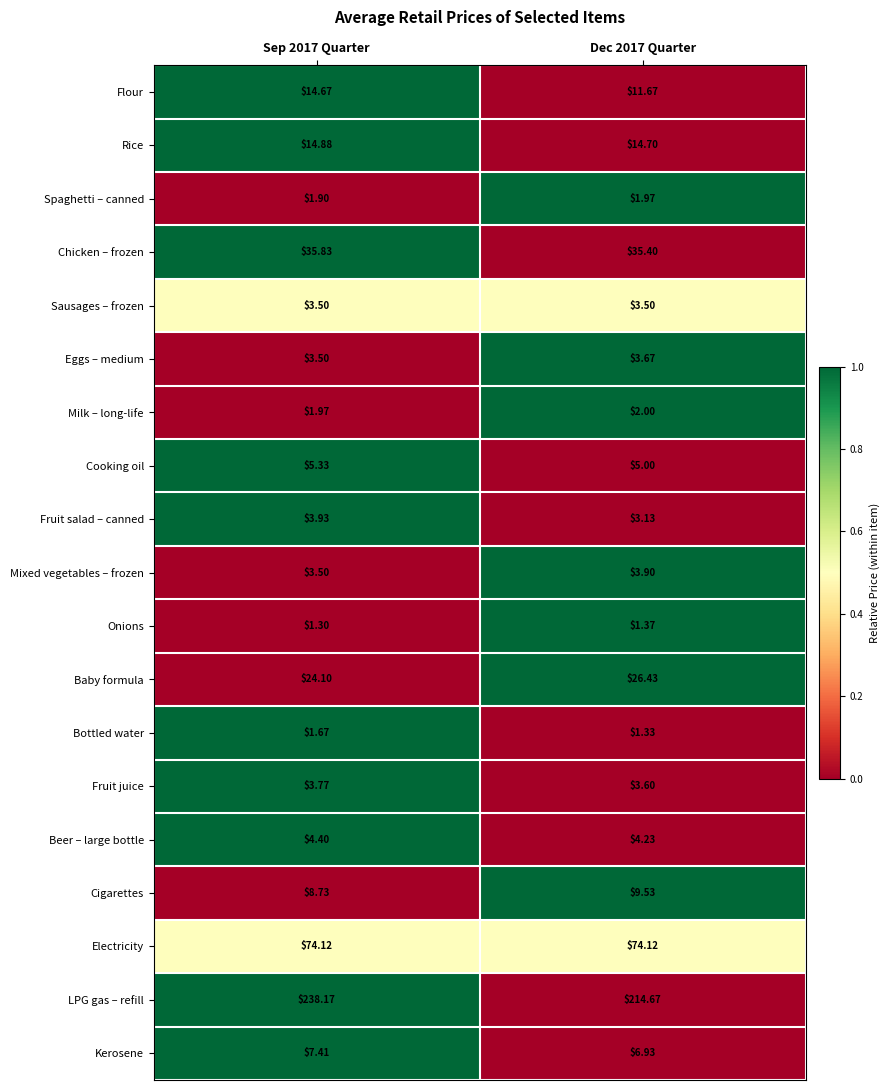

List the series in order of their peak value, highest first.

LPG gas – refill, Electricity, Chicken – frozen, Baby formula, Rice, Flour, Cigarettes, Kerosene, Cooking oil, Beer – large bottle, Fruit salad – canned, Mixed vegetables – frozen, Fruit juice, Eggs – medium, Sausages – frozen, Milk – long-life, Spaghetti – canned, Bottled water, Onions